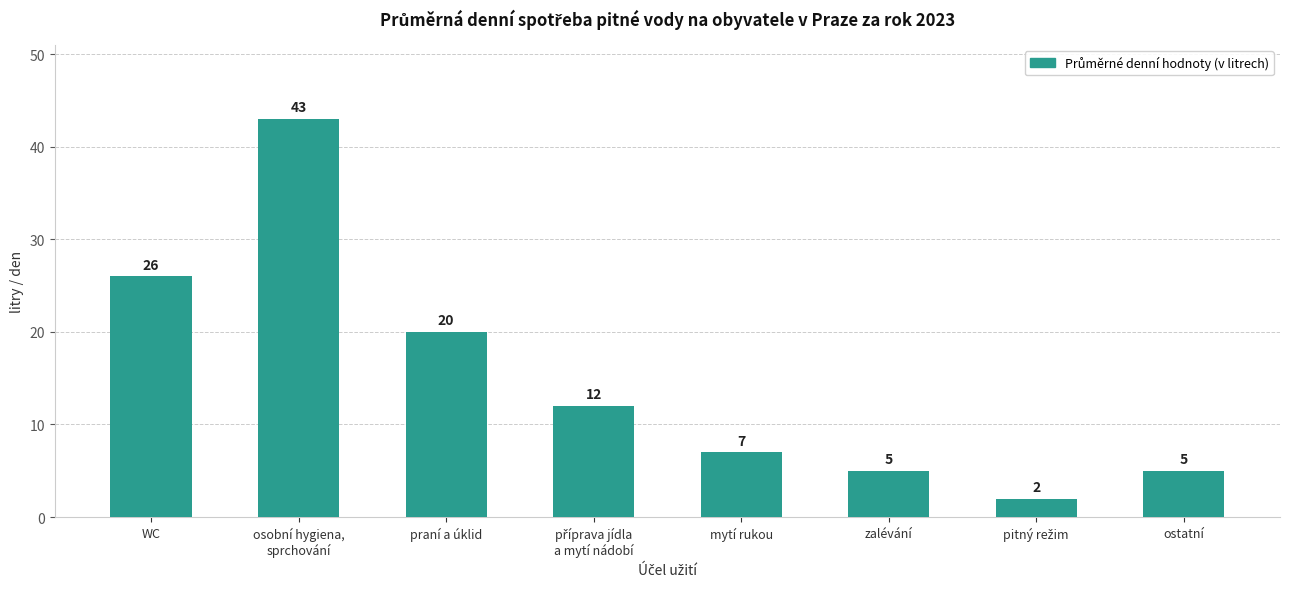

What is the maximum value shown in the chart?

43